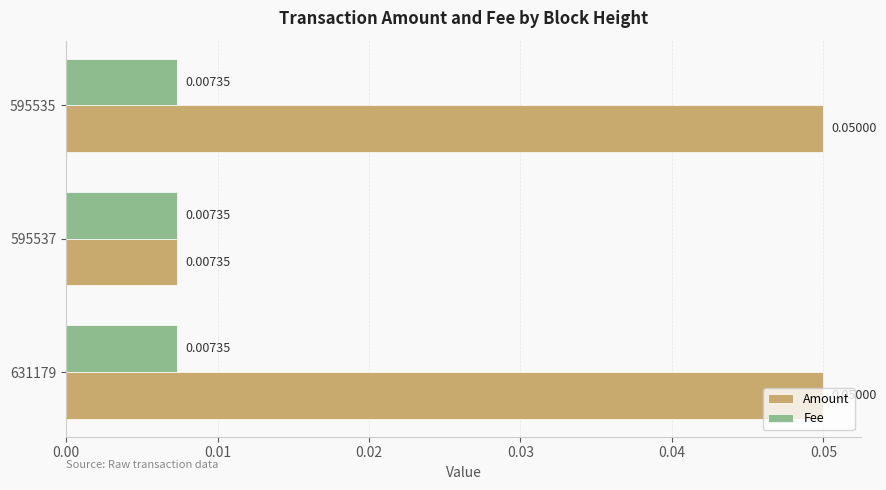

Rank the series by their maximum value, from lowest to highest.

Fee, Amount